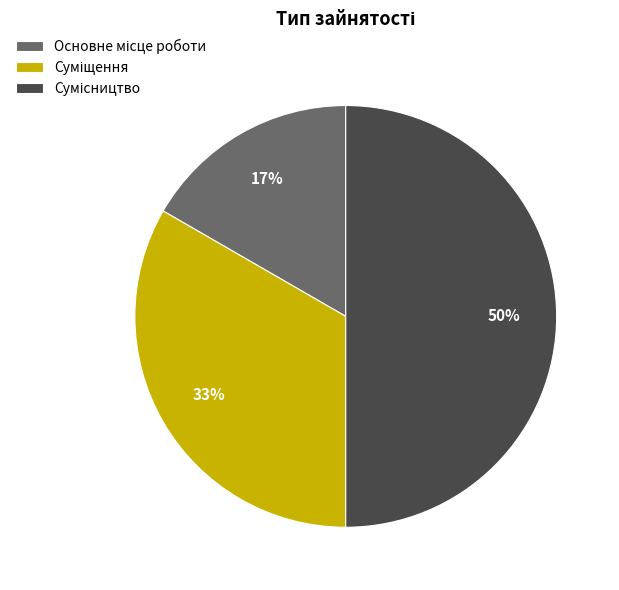

To the nearest percent, what is the difference between the largest and smallest slice percentages?

33%